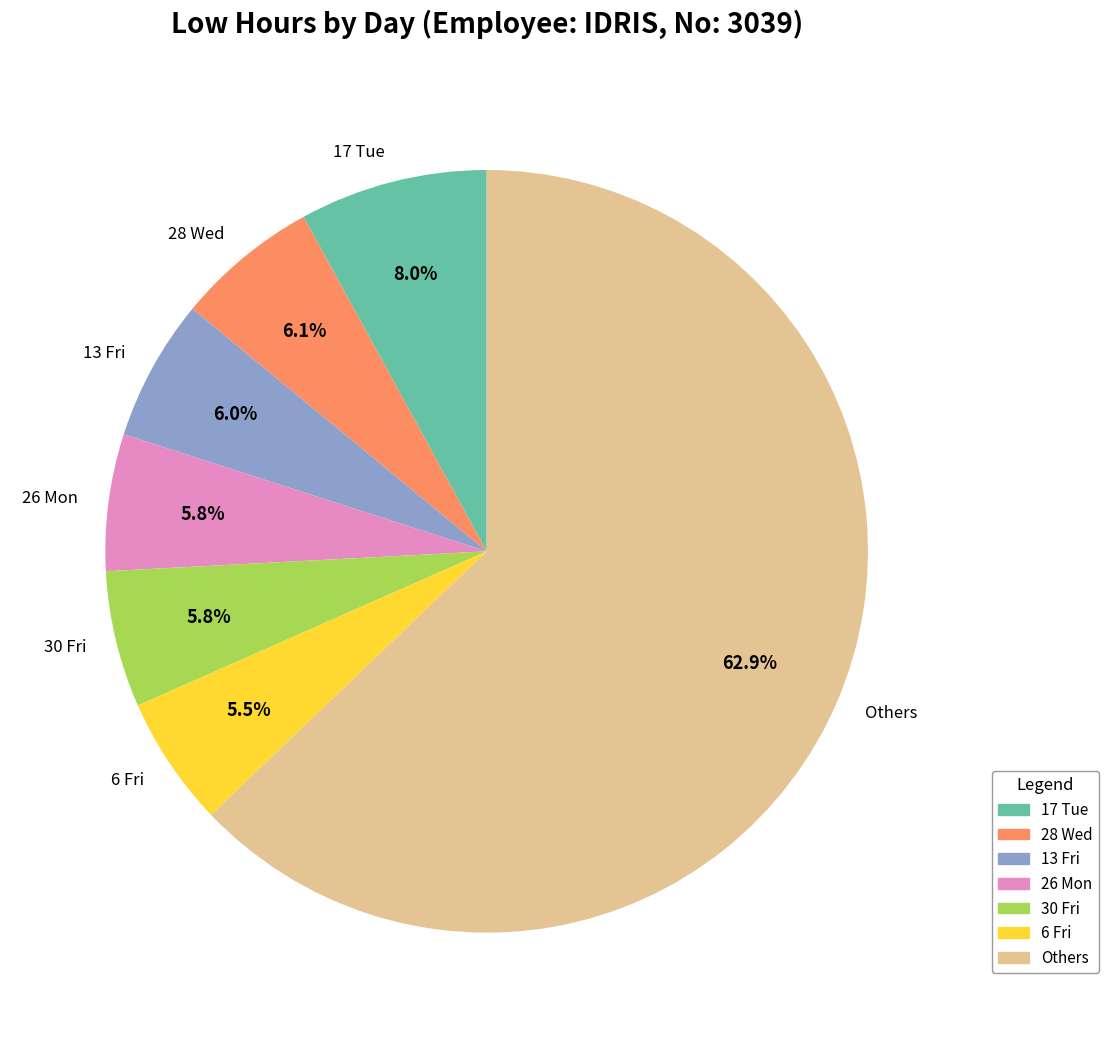

Is there a majority slice in this chart?

Yes